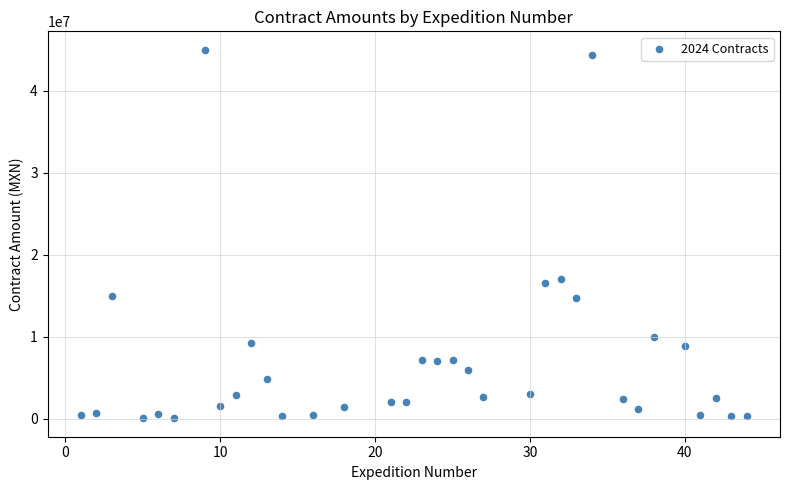

What is the range of Y values (max minus min)?

44940000.0